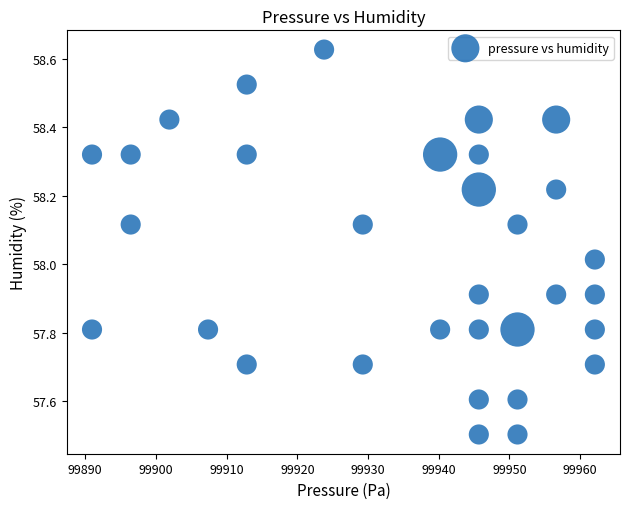

What is the range of X values (max minus min)?

71.1